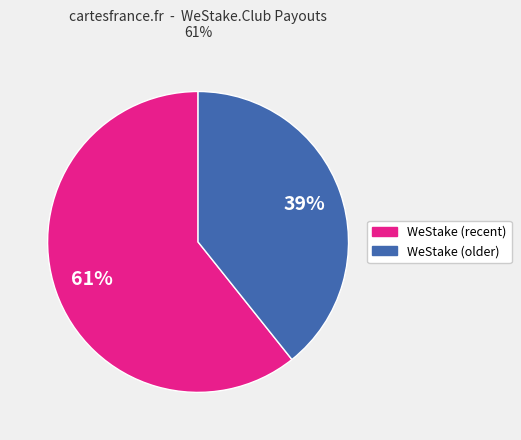

Which category has the biggest portion of the pie?

WeStake (recent)